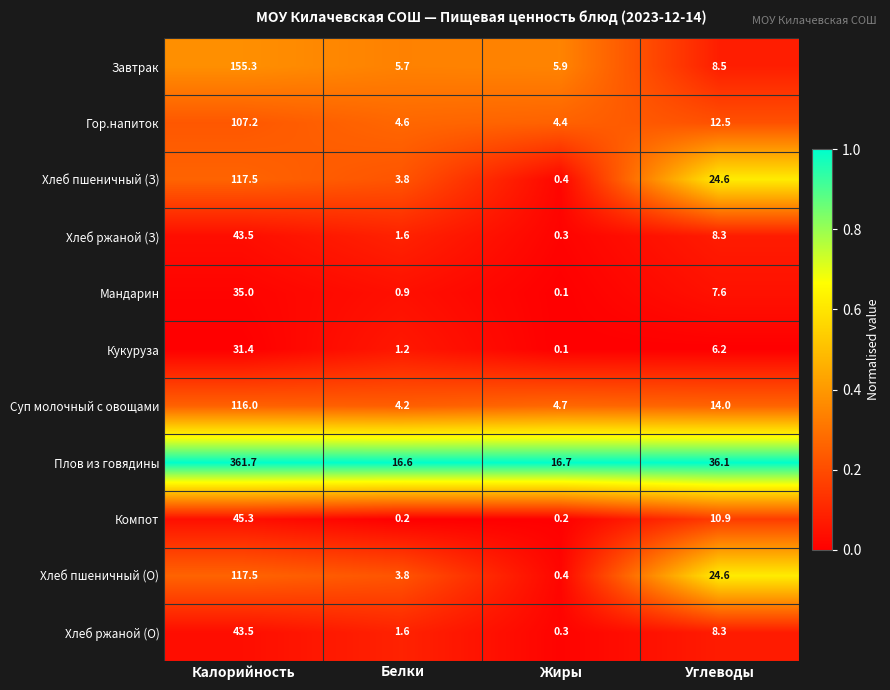

List the labels in order of Плов из говядины value, largest first.

Калорийность, Углеводы, Жиры, Белки